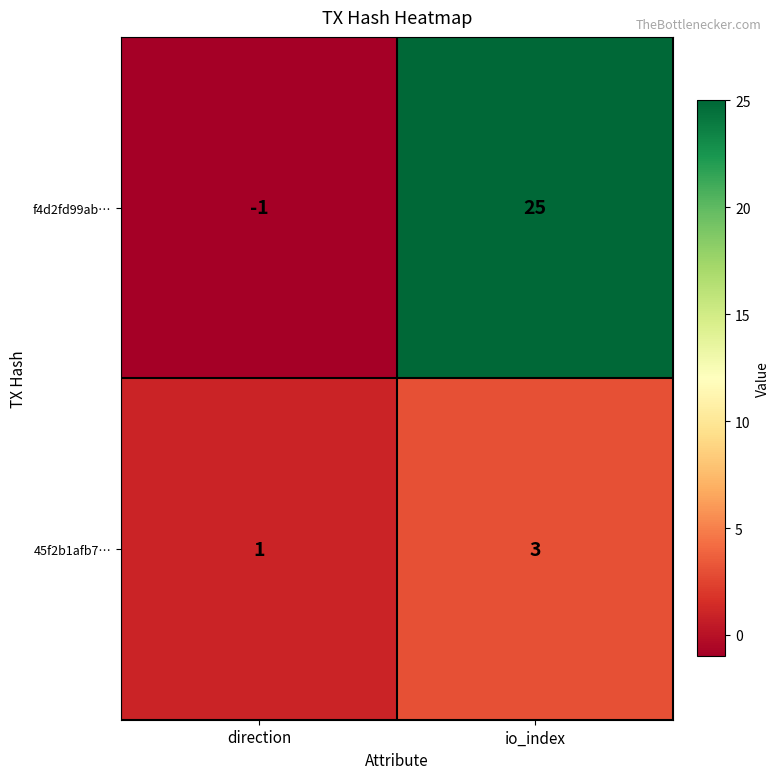

Read the f4d2fd99ab… value at io_index, to the nearest 5.

25